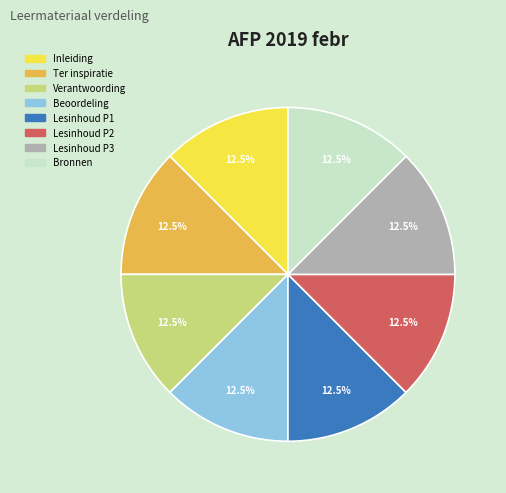

Is there any slice that represents more than half of the pie?

No